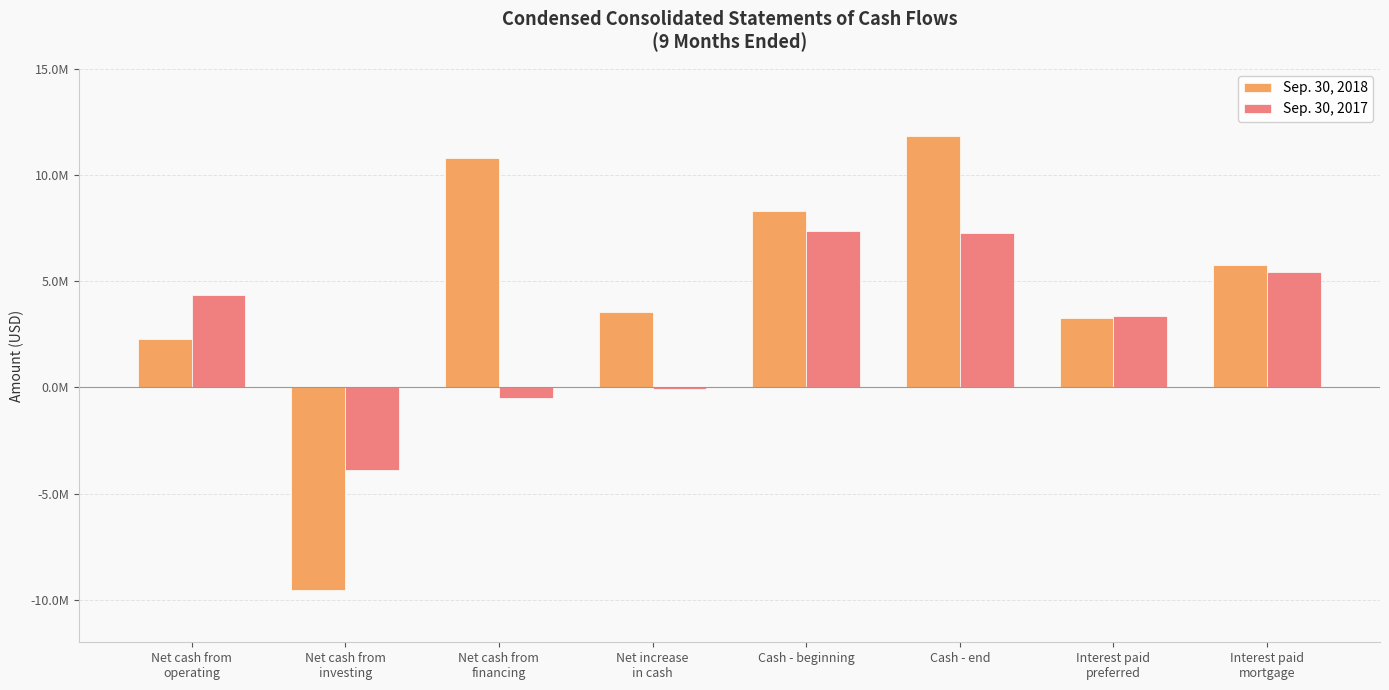

What are all the series names shown in the legend?

Sep. 30, 2018, Sep. 30, 2017